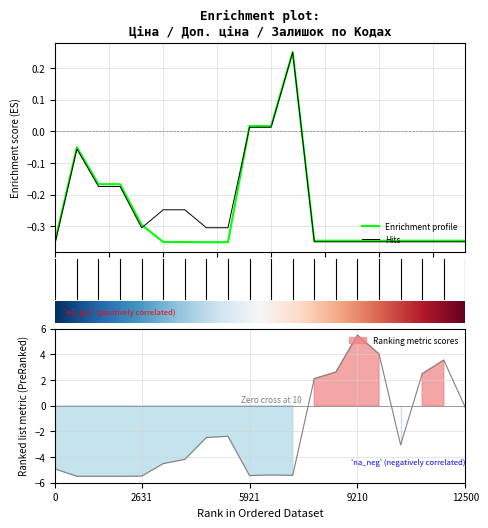

True or false: Залишок has a value of -9.4 at 287692231.

False